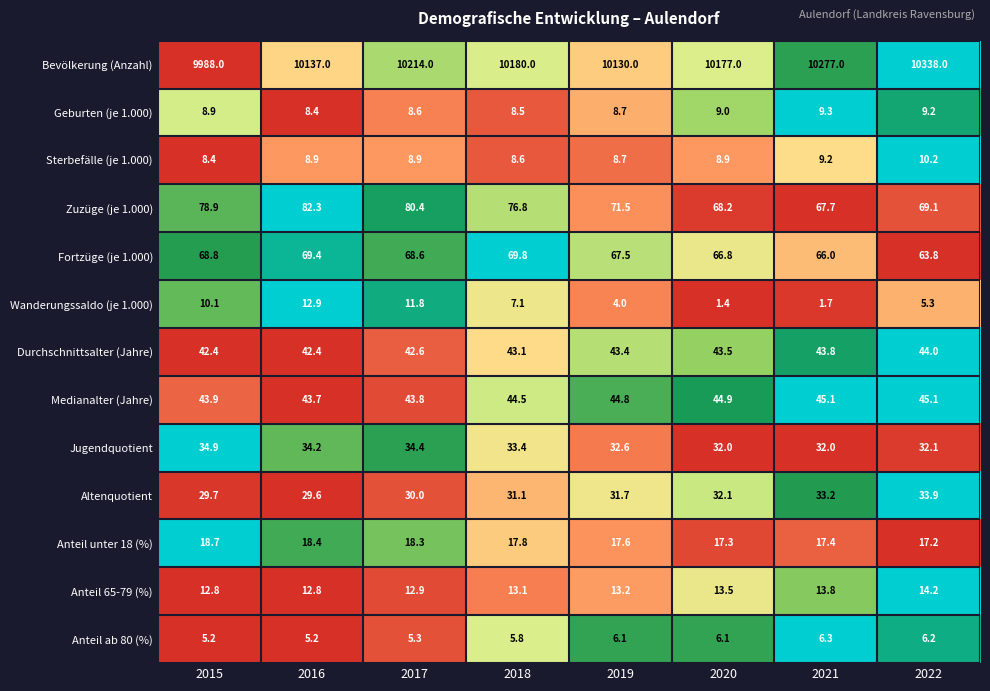

What is the difference between the second highest and minimum values in the Altenquotient series?

3.6